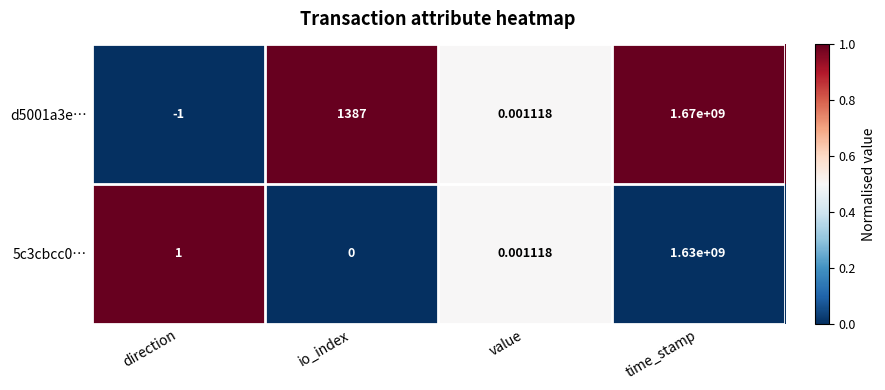

Is the value of 5c3cbcc0… at time_stamp greater than the value of d5001a3e… at value?

Yes